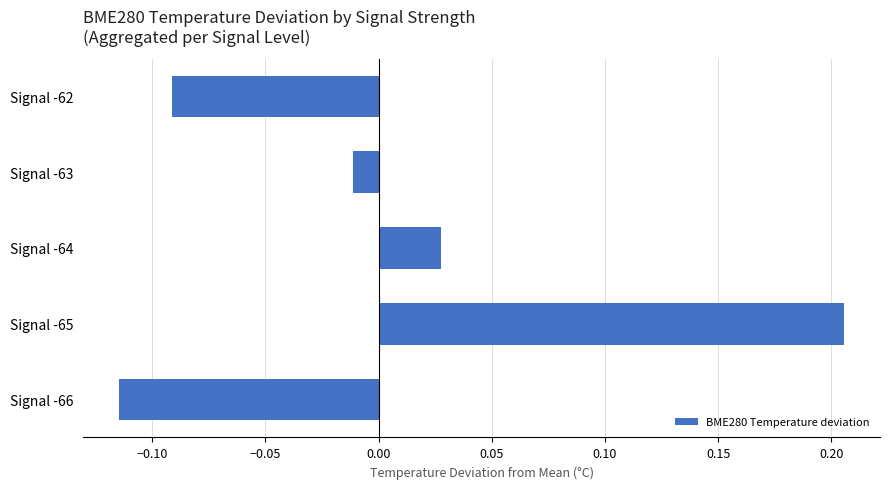

Which label corresponds to the smallest value in the chart?

Signal -66